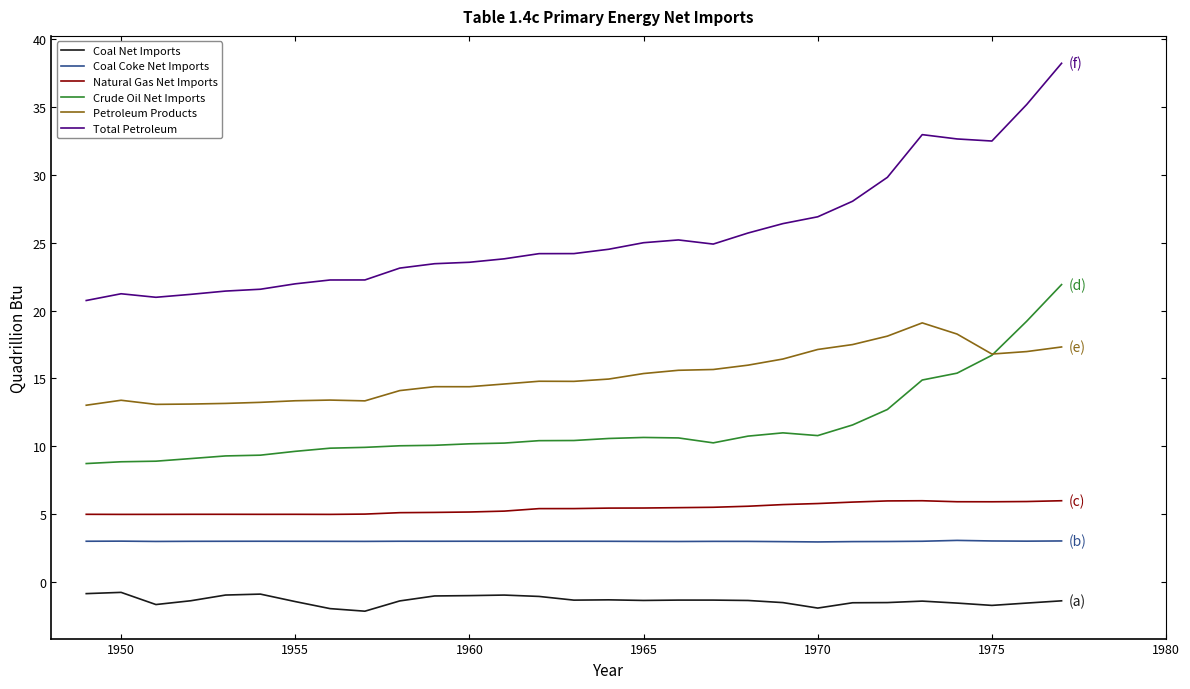

Rank the series by their maximum value, from highest to lowest.

Total Petroleum, Crude Oil Net Imports, Petroleum Products, Natural Gas Net Imports, Coal Coke Net Imports, Coal Net Imports